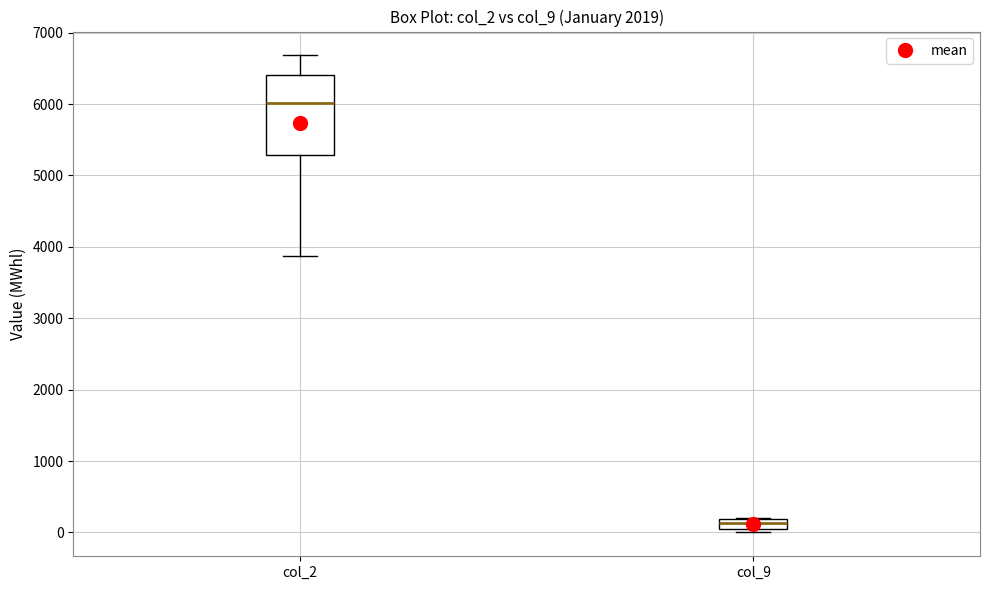

Which box's median line is the lowest?

col_9